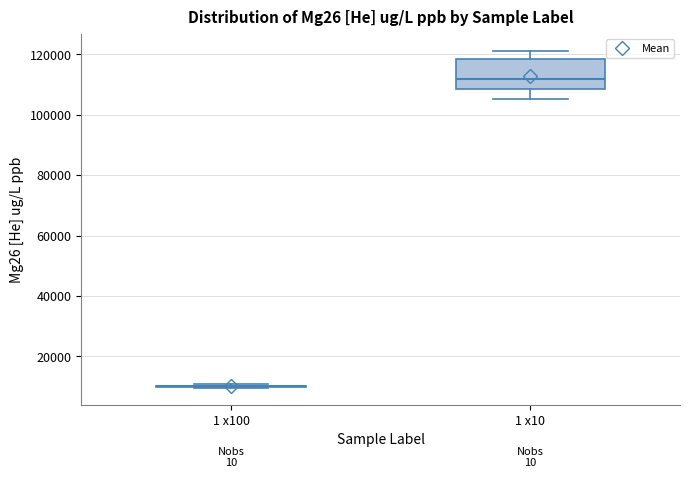

Where does the lower whisker of the box for 1 x10 end on the y-axis? The values are not printed on the chart, so give them approximately, as read against the axis.

106000